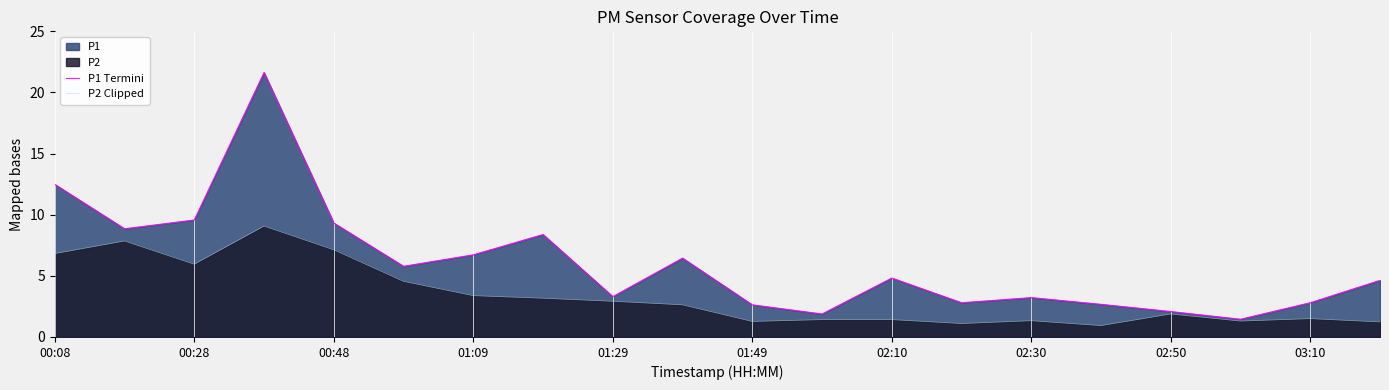

Rank the series by their maximum value, from lowest to highest.

P2 Clipped, P1 Termini